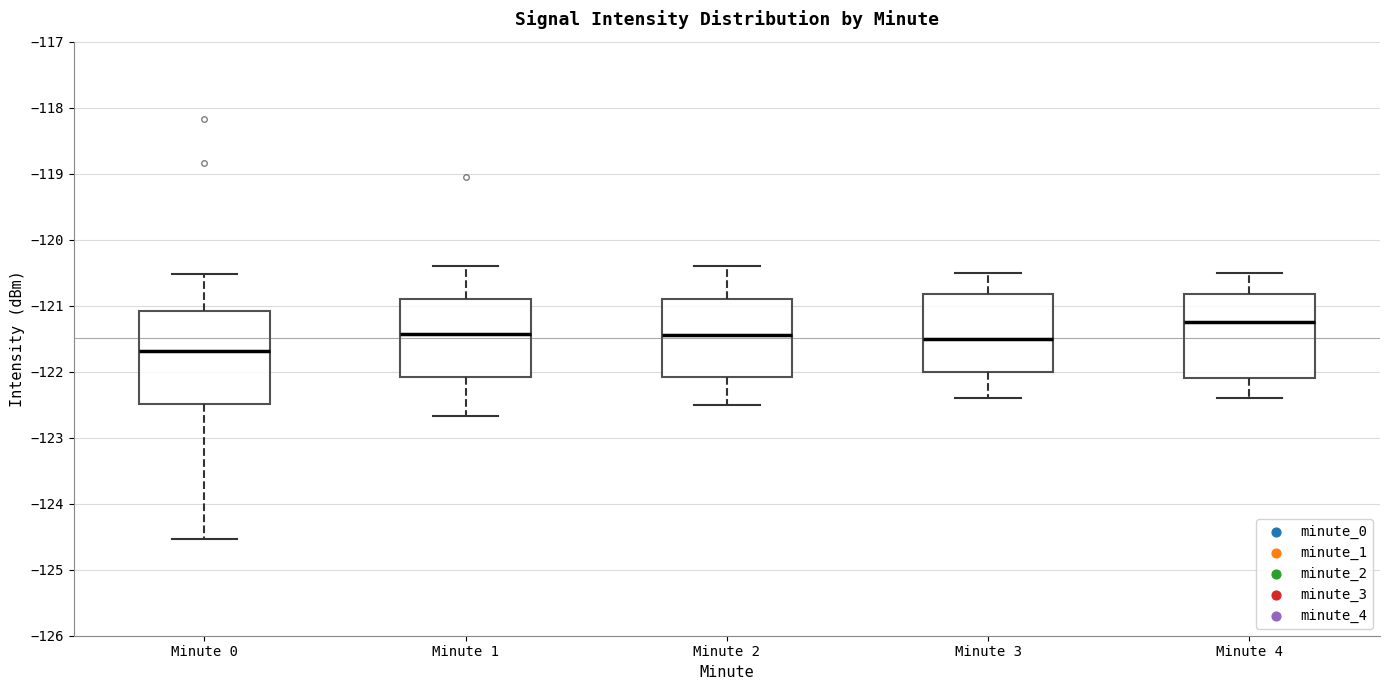

Reading left to right, read every box against the y-axis: the position of its median line, the range the box covers, and the ends of its whiskers. The values are not printed on the chart, so give them approximately, as read against the axis.

Minute 0: median -121.7, box -122.5 to -121.1, whiskers -124.5 to -120.5
Minute 1: median -121.4, box -122.1 to -120.9, whiskers -122.7 to -120.4
Minute 2: median -121.4, box -122.1 to -120.9, whiskers -122.5 to -120.4
Minute 3: median -121.5, box -122.0 to -120.8, whiskers -122.4 to -120.5
Minute 4: median -121.2, box -122.1 to -120.8, whiskers -122.4 to -120.5